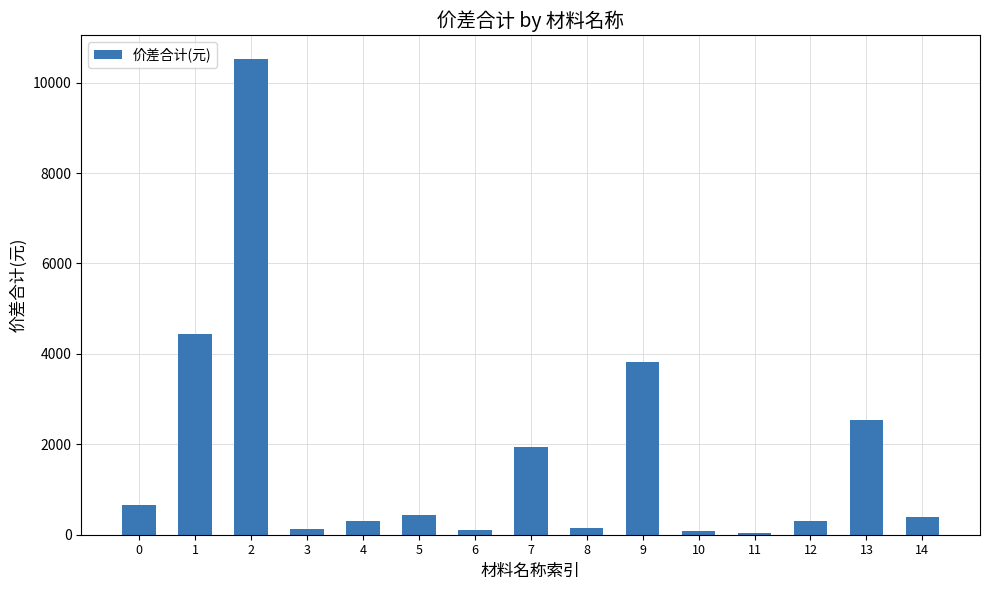

Is it true that the value at 13 is 3820.0?

False